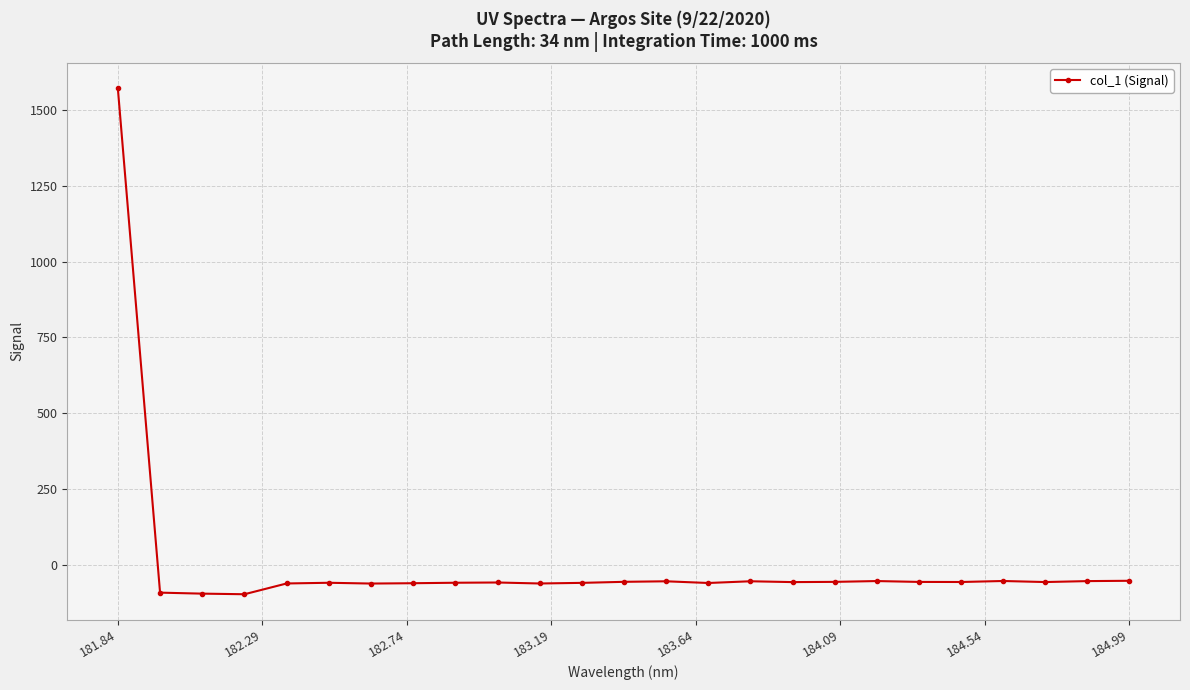

What is the value of the 5th point from the left?

-61.1